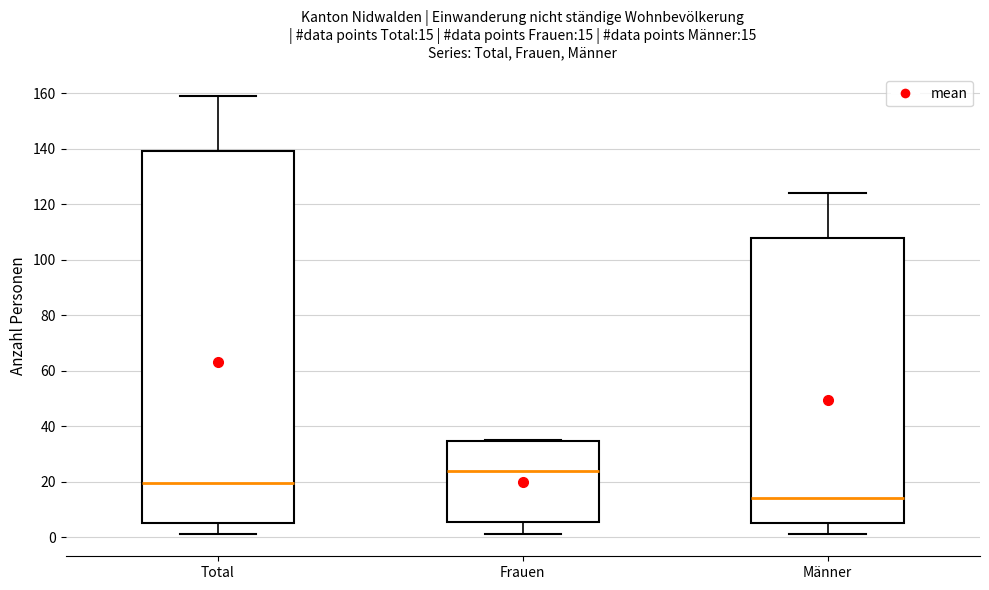

Which box's median line is the lowest?

Männer